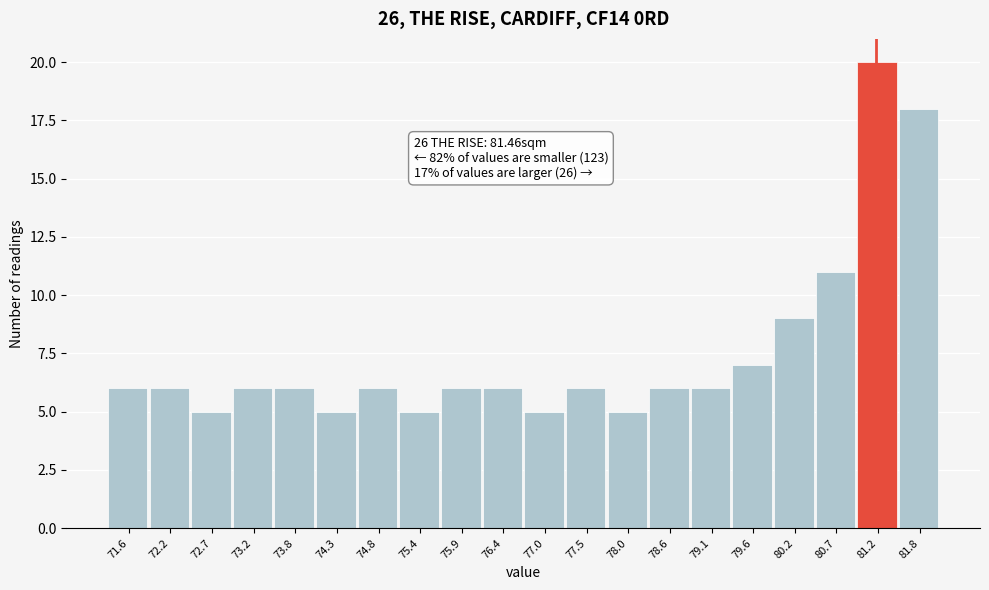

Reading left to right, transcribe all the data shown in this chart.

6	6	5	6	6	5	6	5	6	6	5	6	5	6	6	7	9	11	20	18